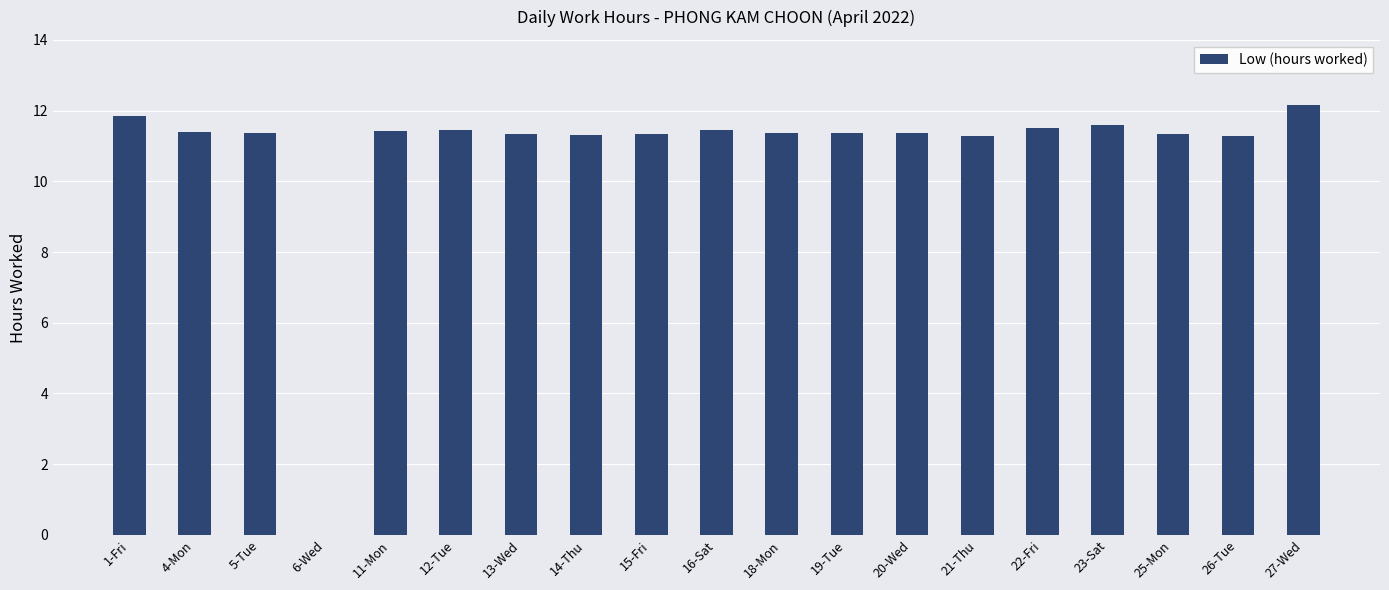

Between 23-Sat and 6-Wed, which is larger?

23-Sat